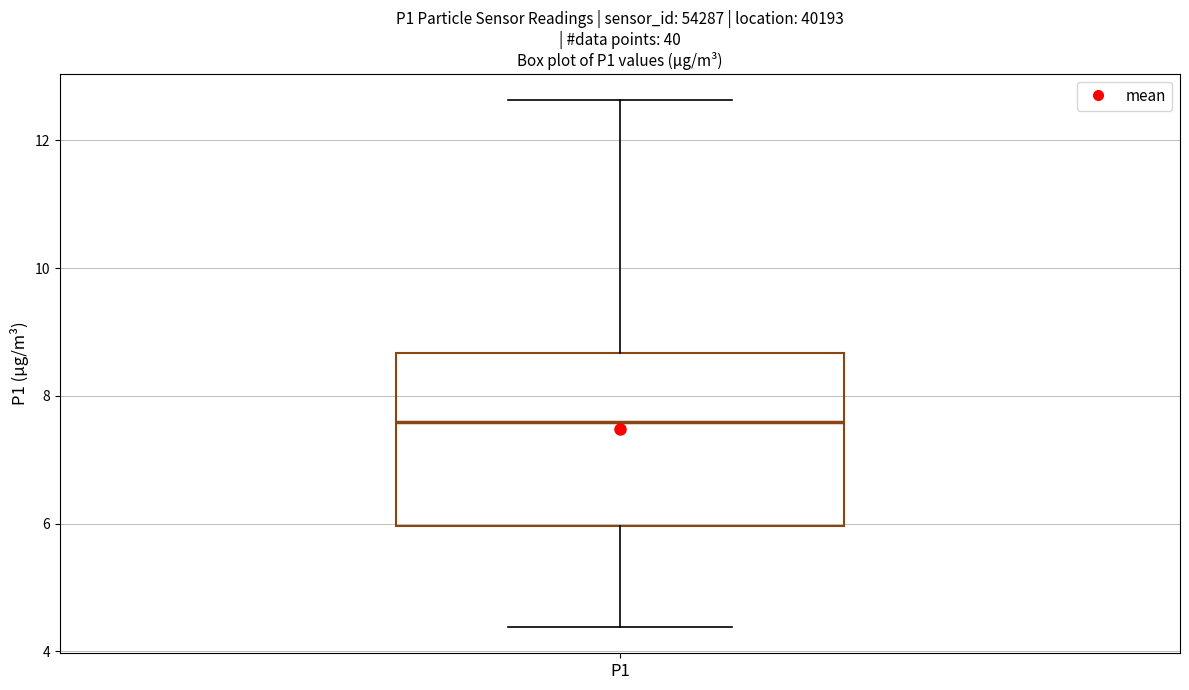

Where is the lower edge of the box for P1 on the y-axis? The values are not printed on the chart, so give them approximately, as read against the axis.

6.0